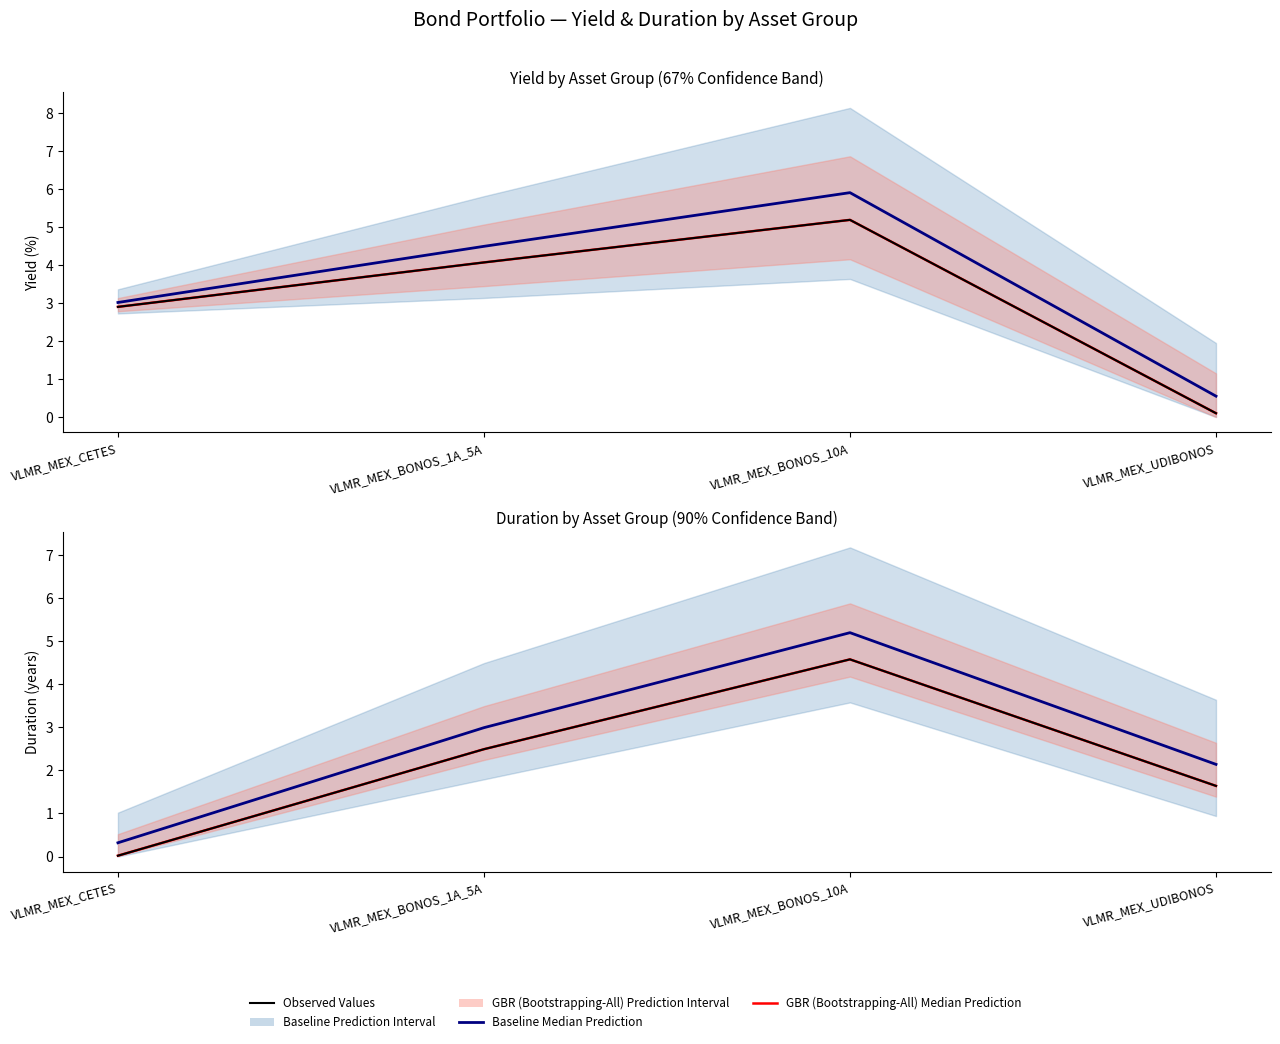

How many lines are shown in the chart?

3